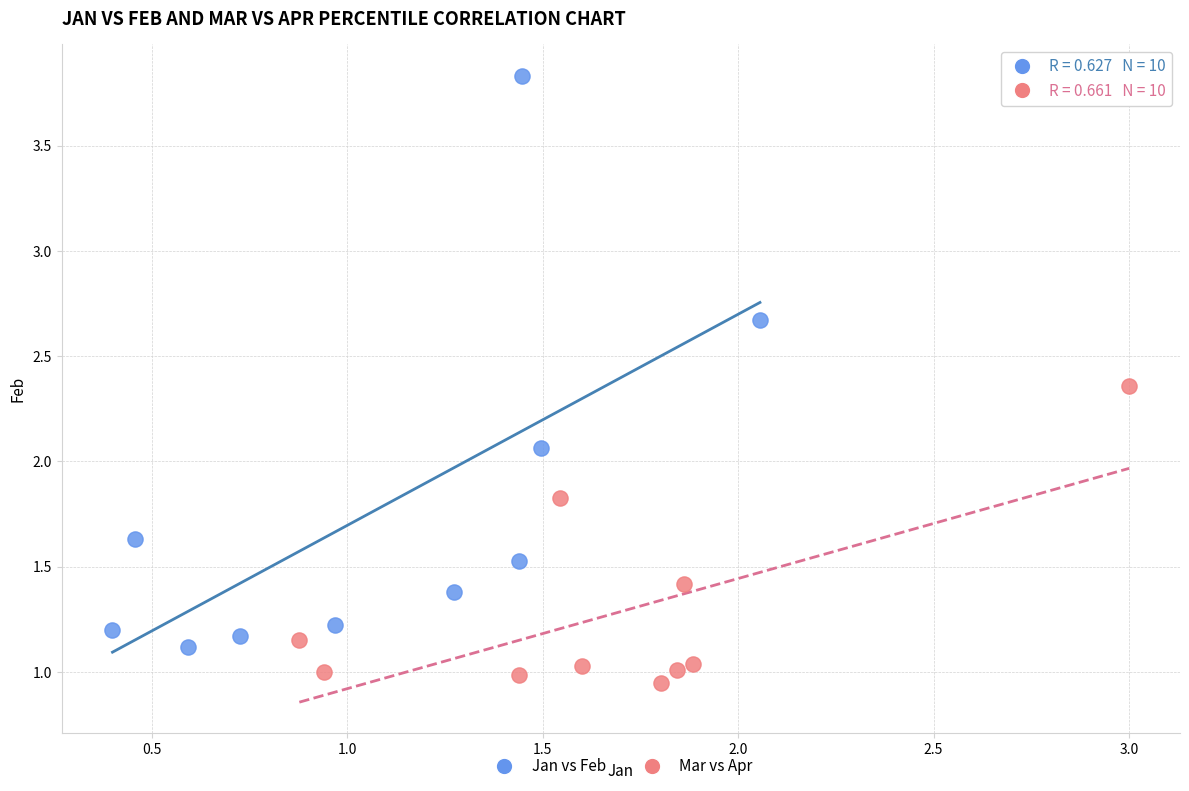

Which series reaches the maximum Y coordinate?

Jan vs Feb